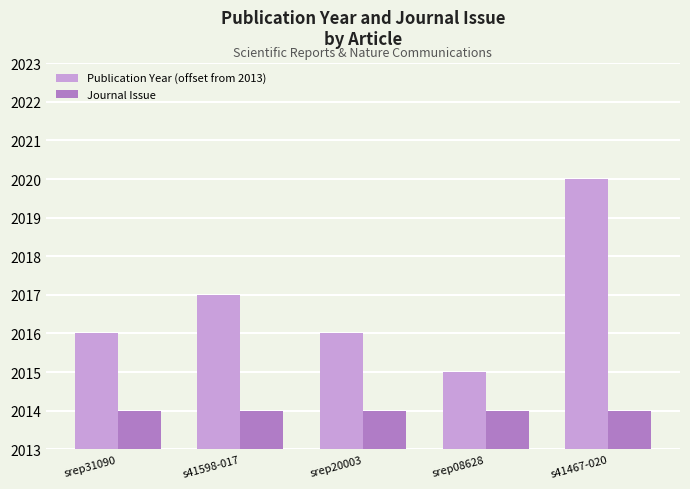

Is it true that Journal Issue equals 1 at srep31090?

True